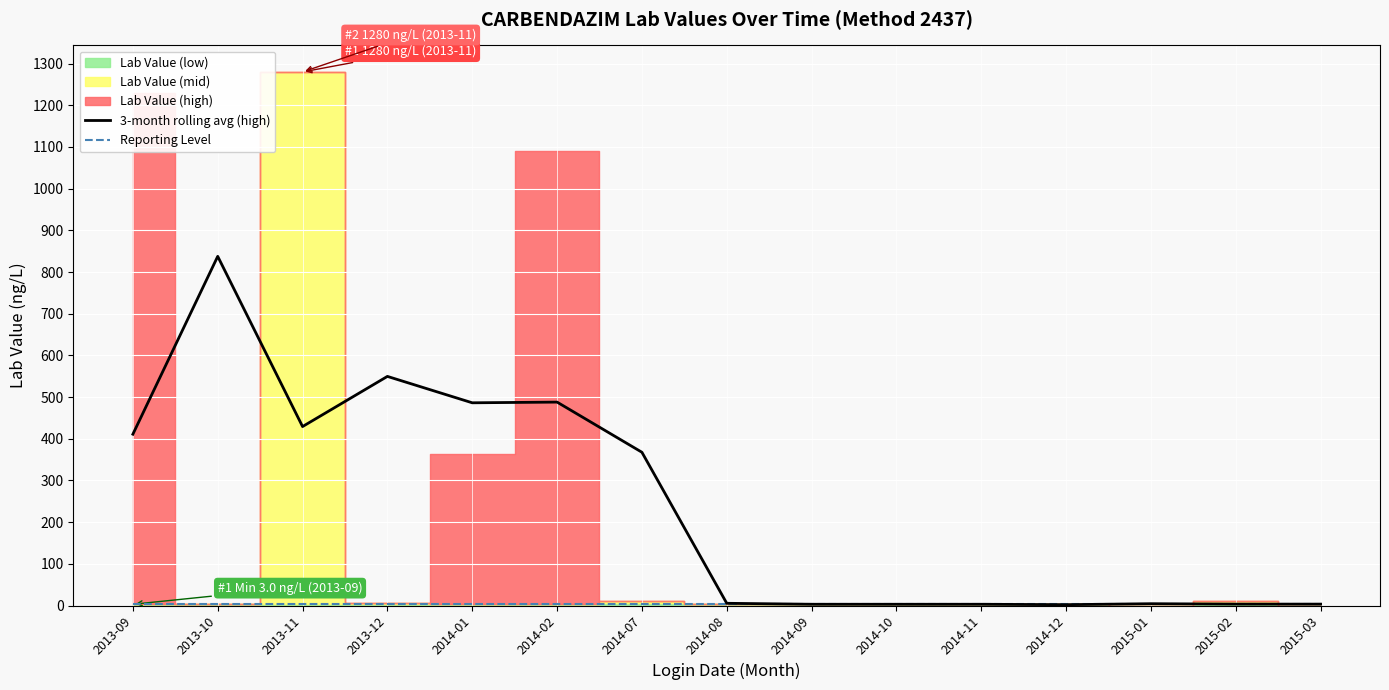

Rank the series by their average value, from lowest to highest.

Reporting Level, 3-month rolling avg (high)